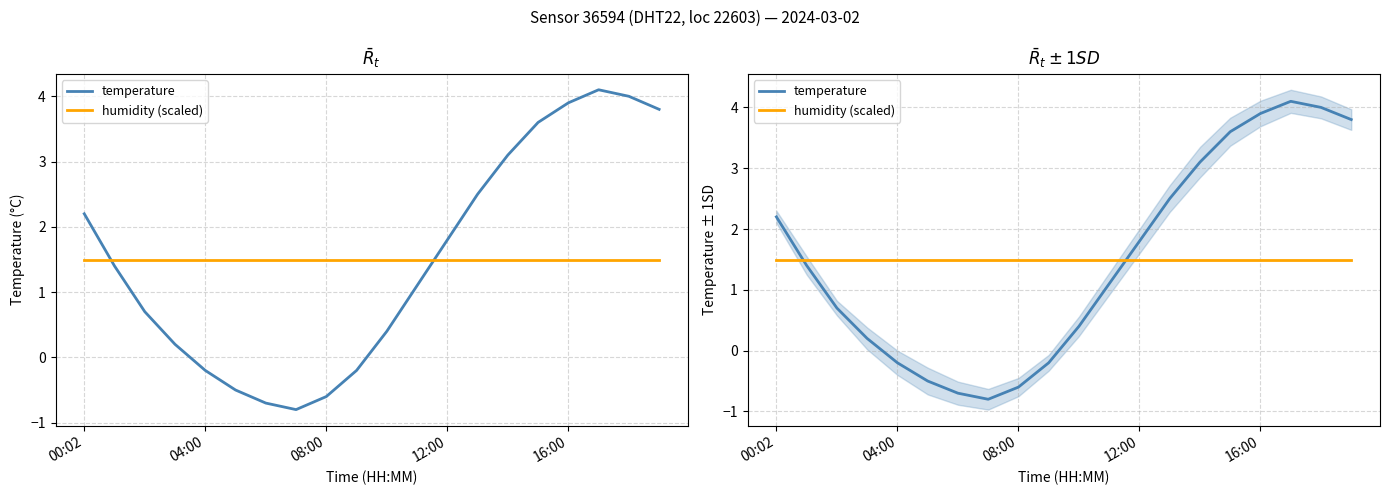

What are all the series names shown in the legend?

temperature, humidity (scaled)